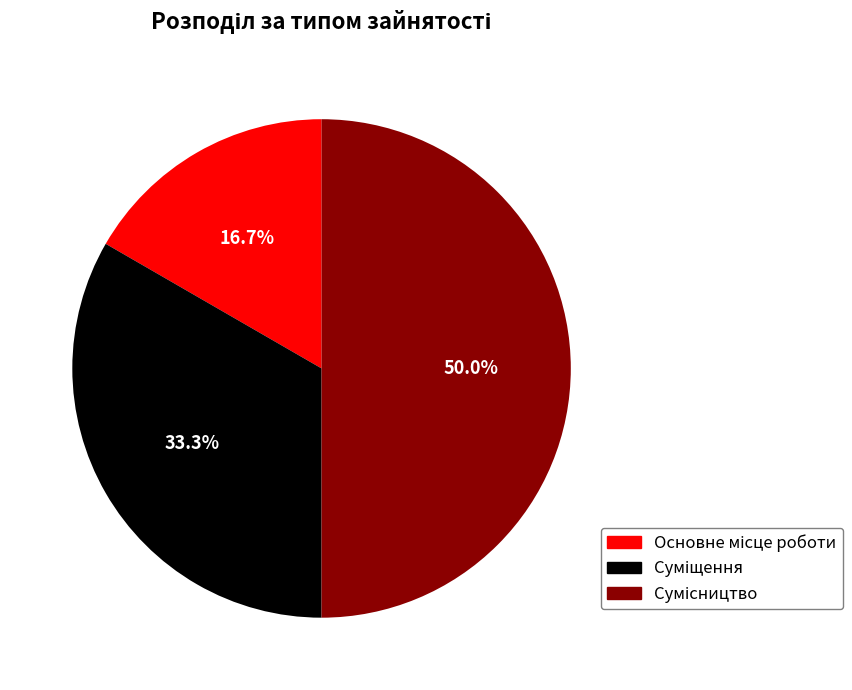

Count the number of slices in the pie.

3